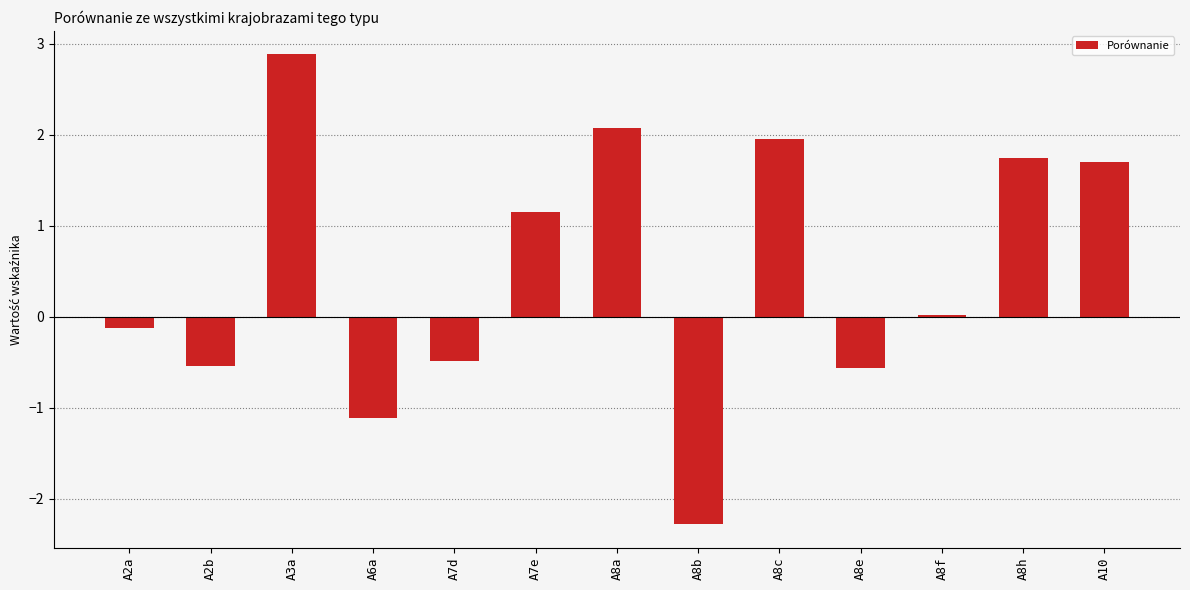

What is the difference between the values at A8h and A2a?

1.9